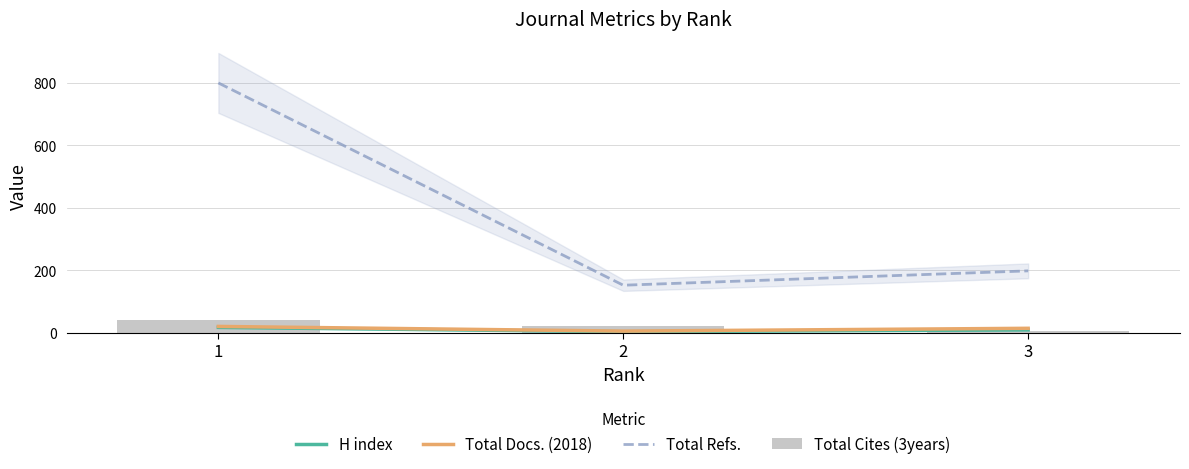

What are all the series names shown in the legend?

H index, Total Docs. (2018), Total Refs., Total Cites (3years)